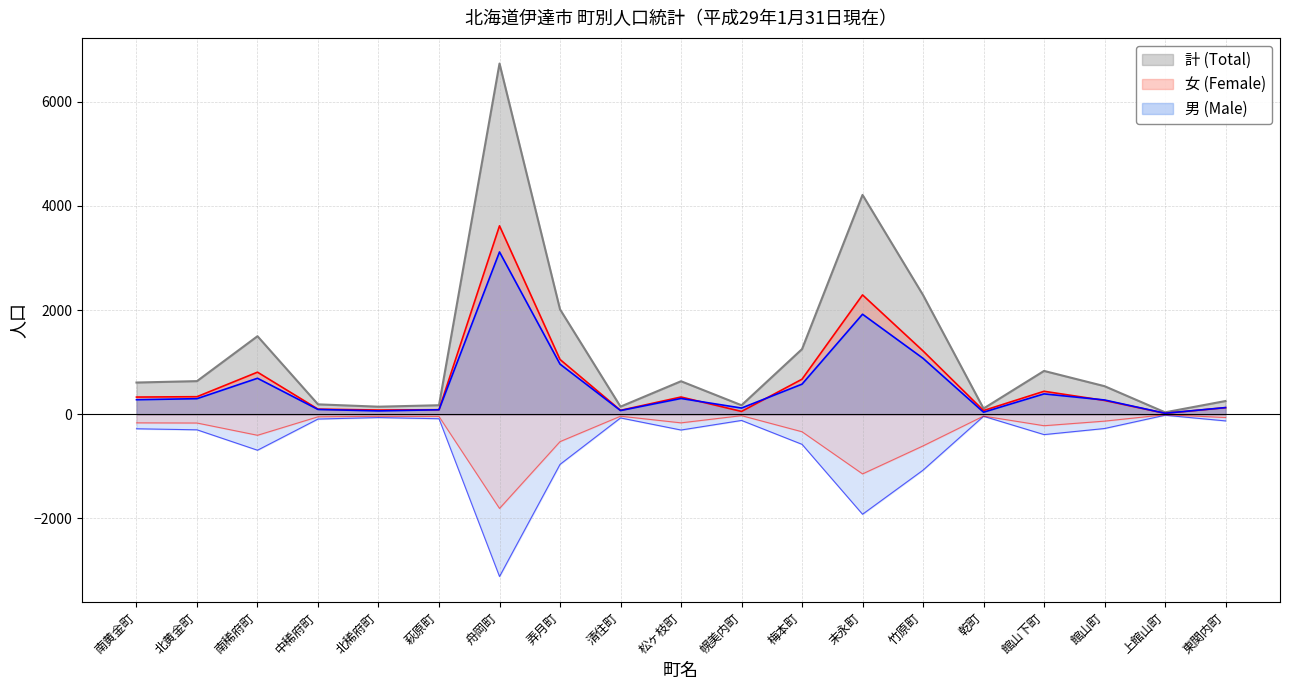

What is the average value of the 計 (Total) series?

1183